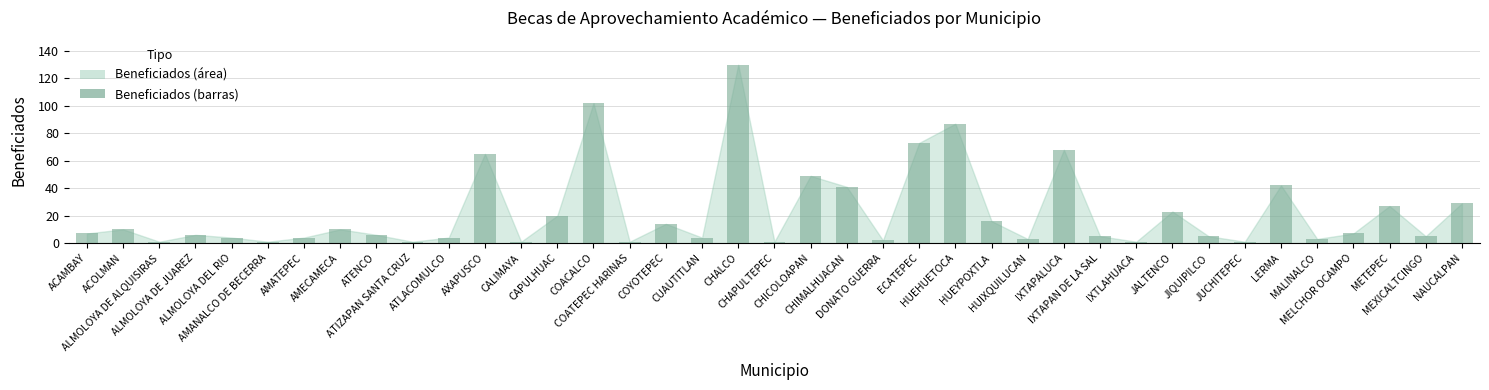

Which category has the highest value across all series?

CHALCO